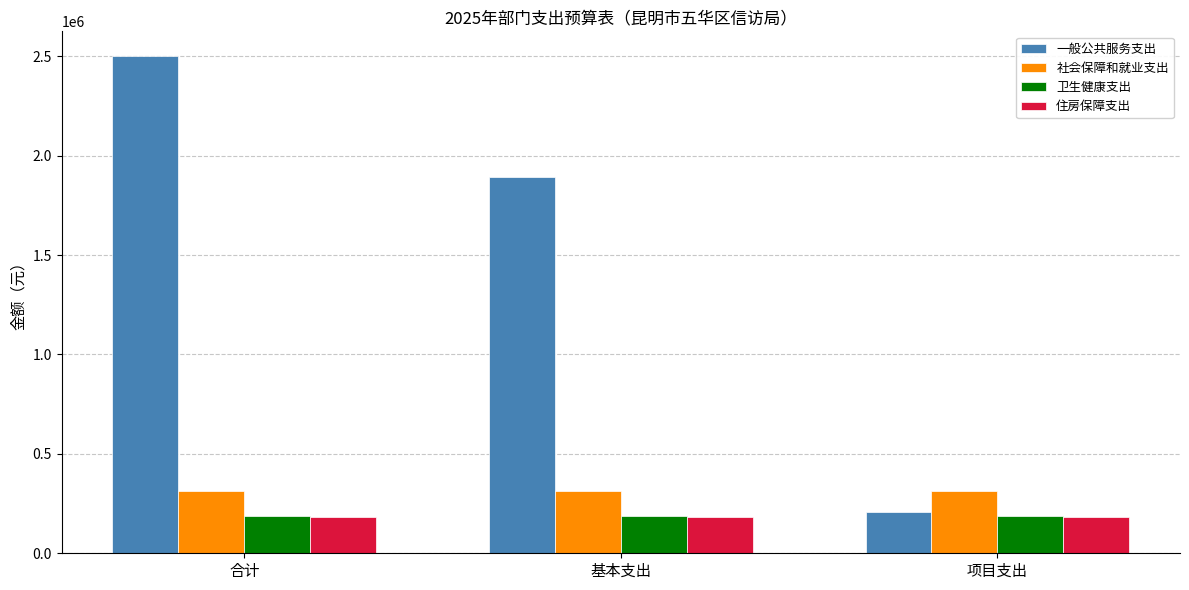

Which series has the largest total across all categories?

一般公共服务支出